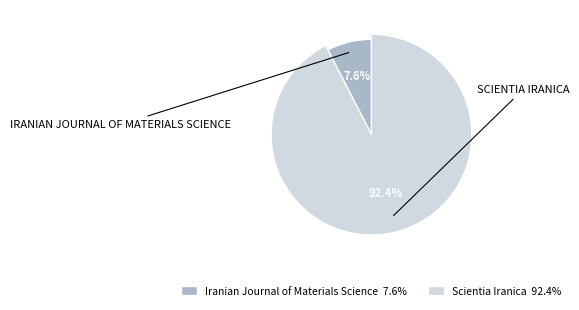

Is Scientia Iranica the majority of the pie?

Yes